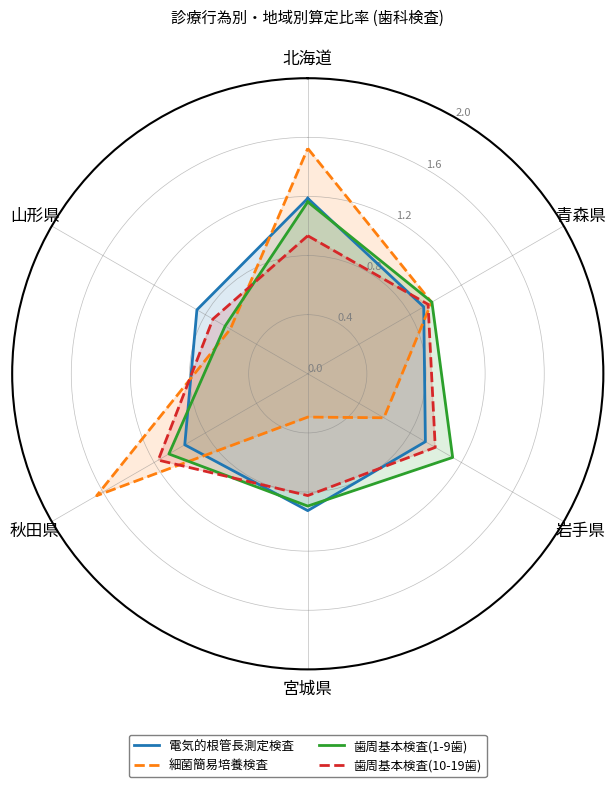

What is the difference between the maximum and minimum values in the 歯周基本検査(10-19歯) series?

0.4